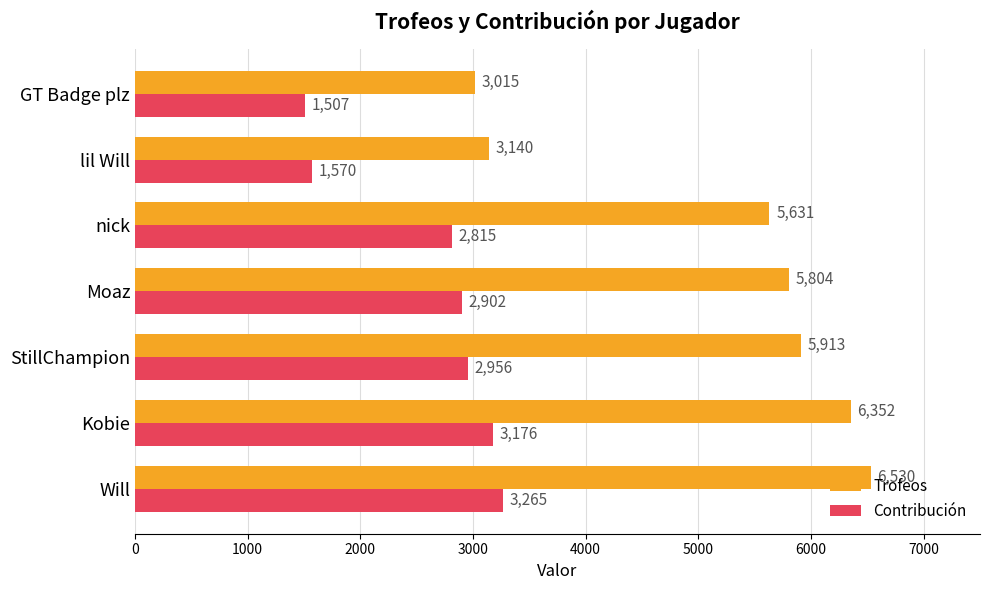

What are all the series names shown in the legend?

Trofeos, Contribución